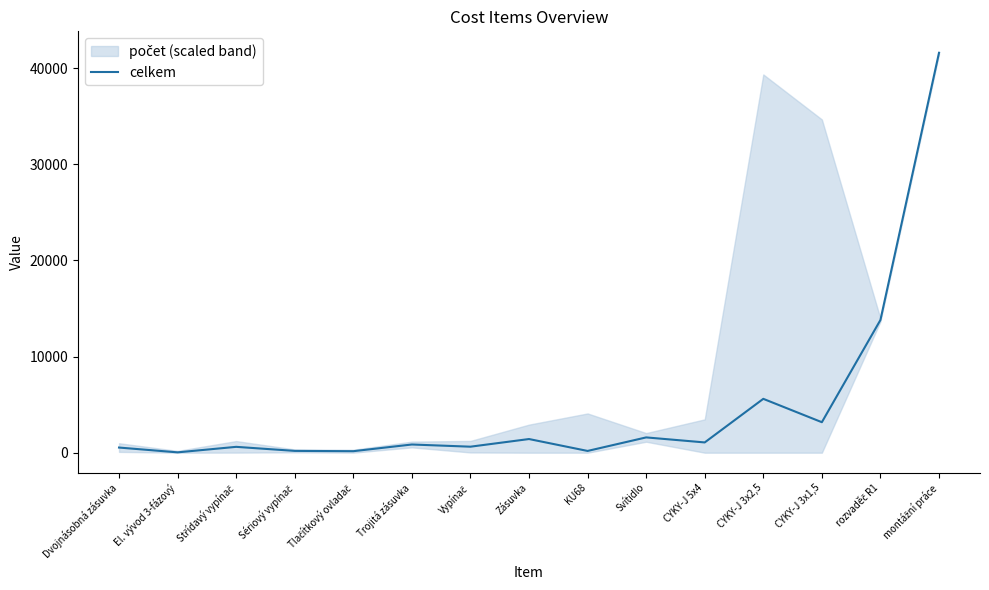

List the labels in order of value, largest first.

montážní práce, rozvaděč R1, CYKY-J 3x2,5, CYKY-J 3x1,5, Svítidlo, Zásuvka, CYKY-J 5x4, Trojitá zásuvka, Vypínač, Střídavý vypínač, Dvojnásobná zásuvka, Sériový vypínač, KU68, Tlačítkový ovladač, El. vývod 3-fázový